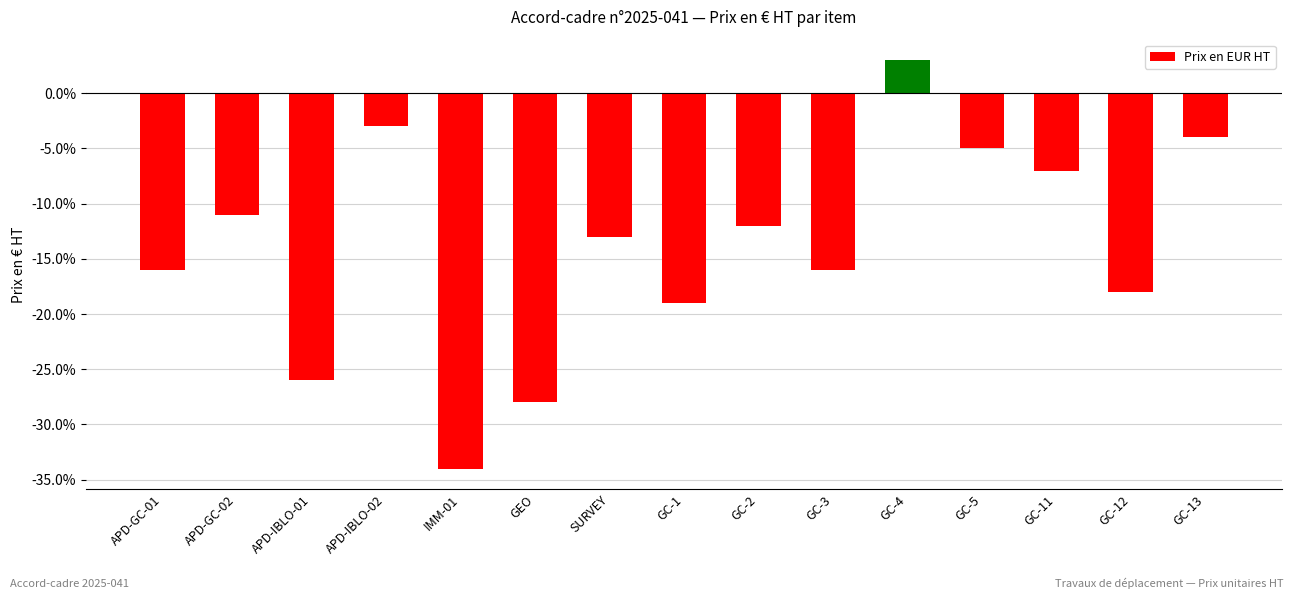

At which label does the data first exceed -13?

APD-GC-02